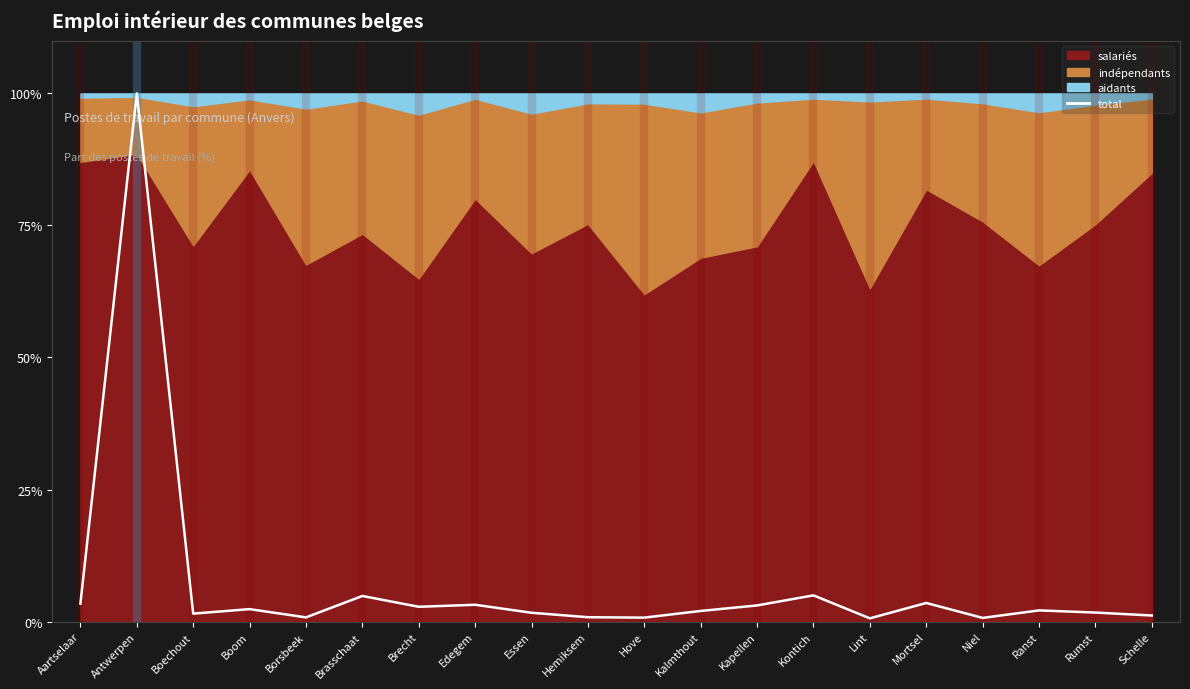

How many data points are less than 2?

9